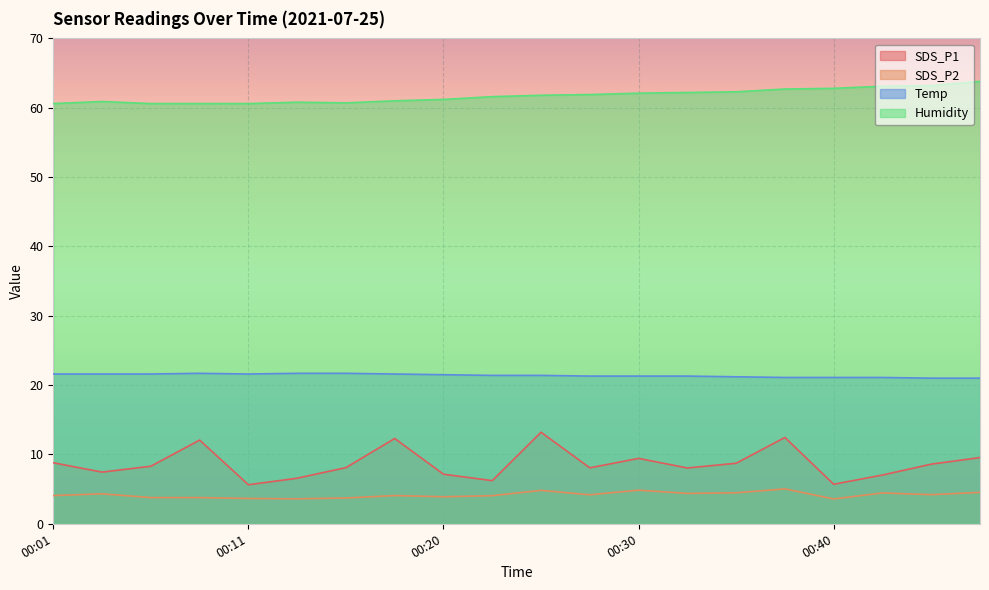

True or false: SDS_P2 has a value of 3.8 at 00:06.

True